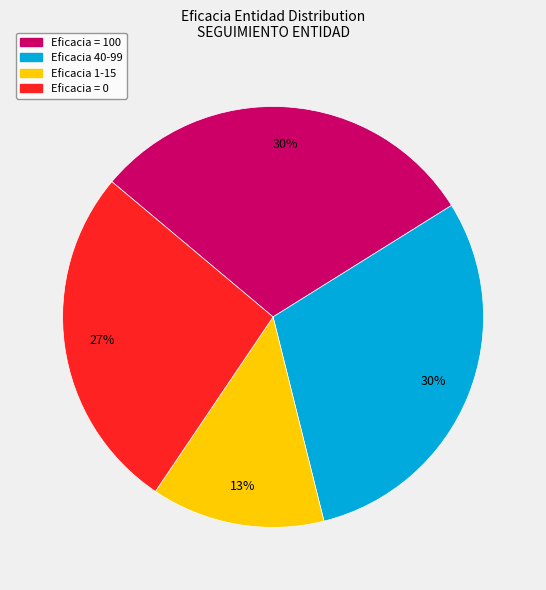

To the nearest percent, what is the average slice percentage?

25%